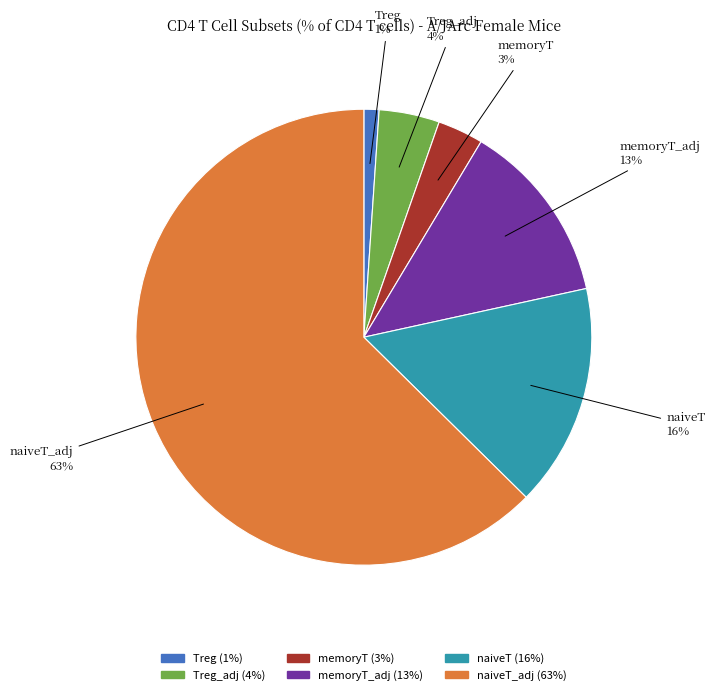

Is the sum of Treg_adj and naiveT greater than half?

No